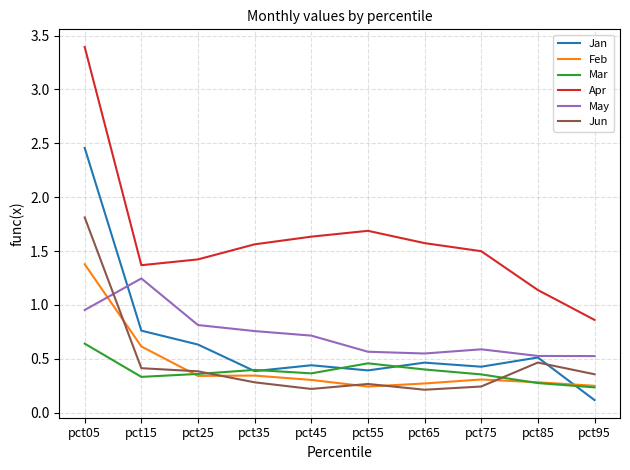

True or false: Apr and Mar cross at least once.

False